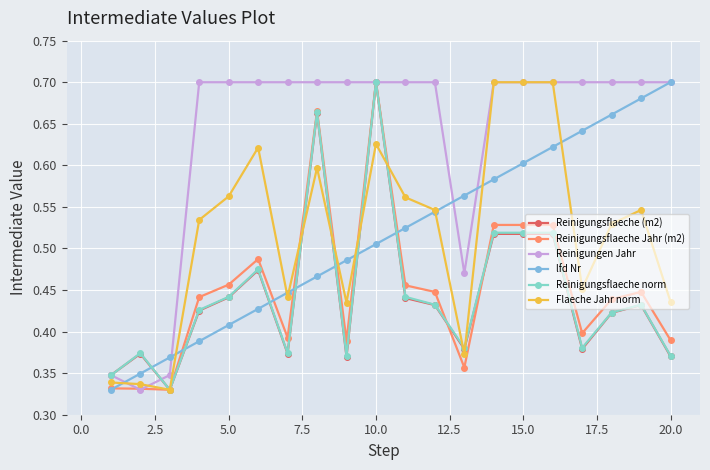

Does the chart display data point markers on the line(s)?

Yes